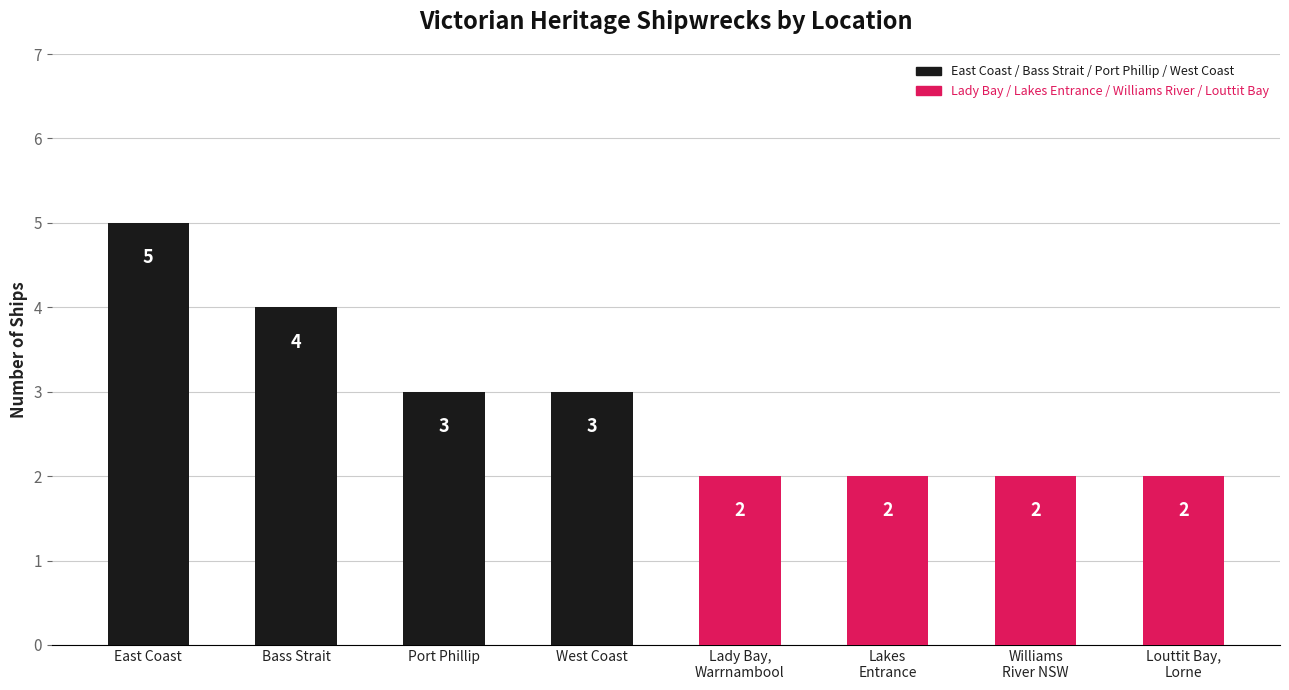

At which category does the chart reach its peak across all series?

East Coast